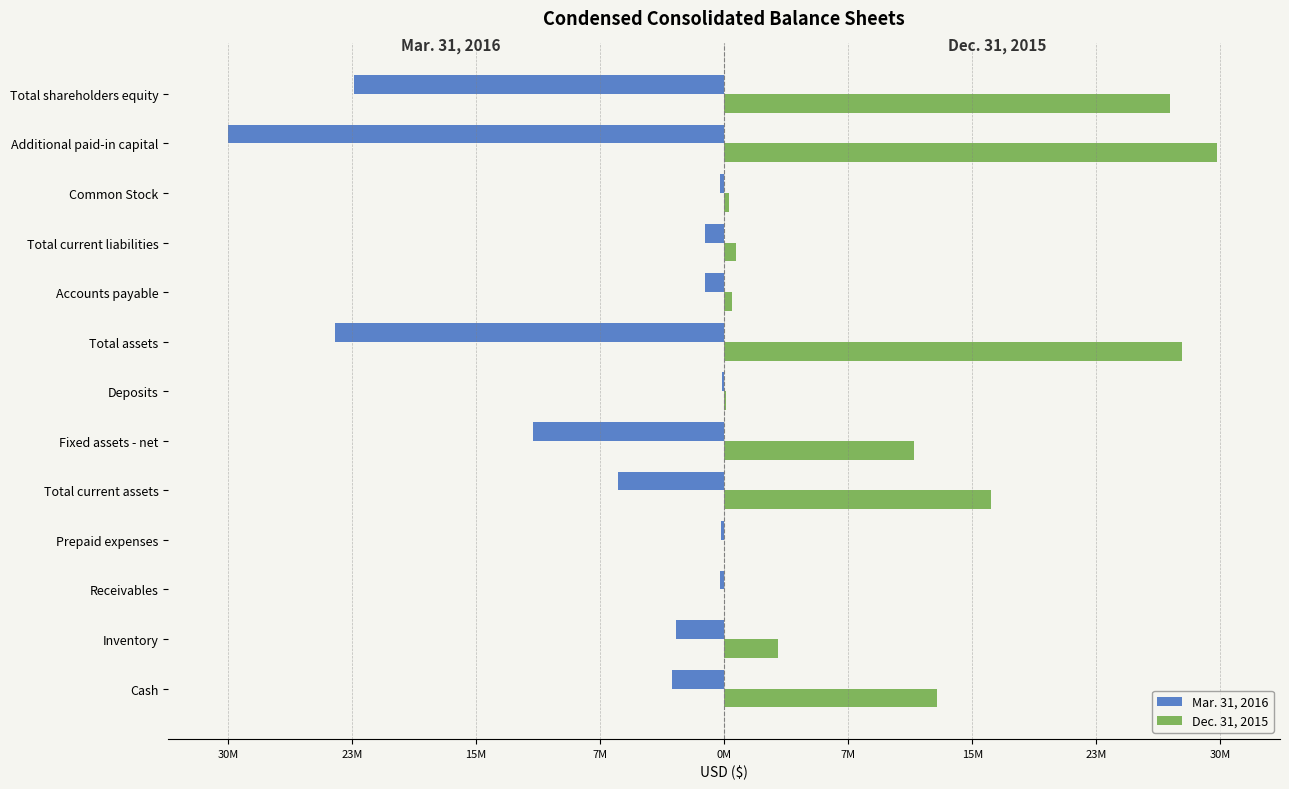

List the series in order of their peak value, highest first.

Dec. 31, 2015, Mar. 31, 2016